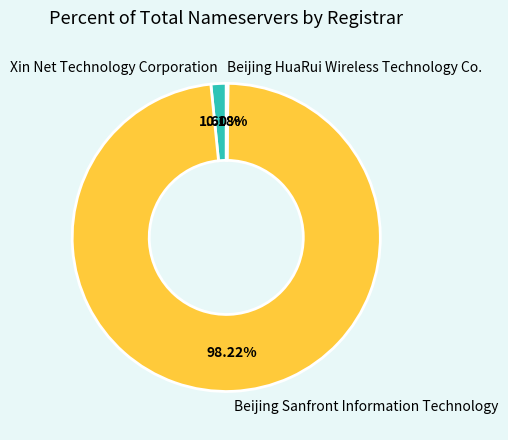

To the nearest percent, what is the difference between the Xin Net Technology Corporation and Beijing Sanfront Information Technology slice percentages?

97%